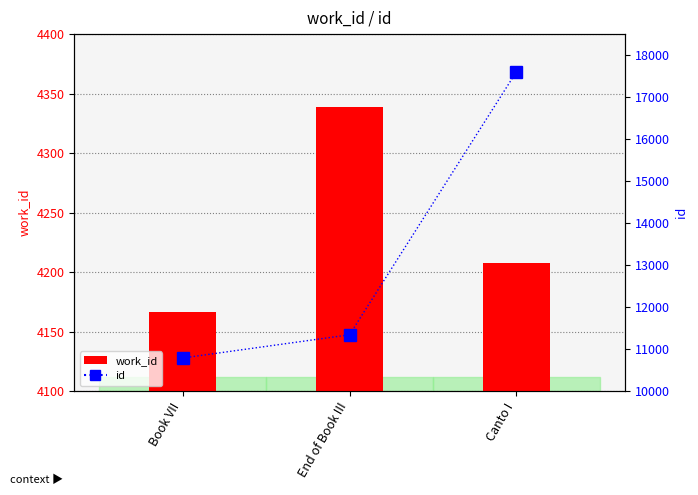

The value of work_id at Canto I is 4208. True or false?

True